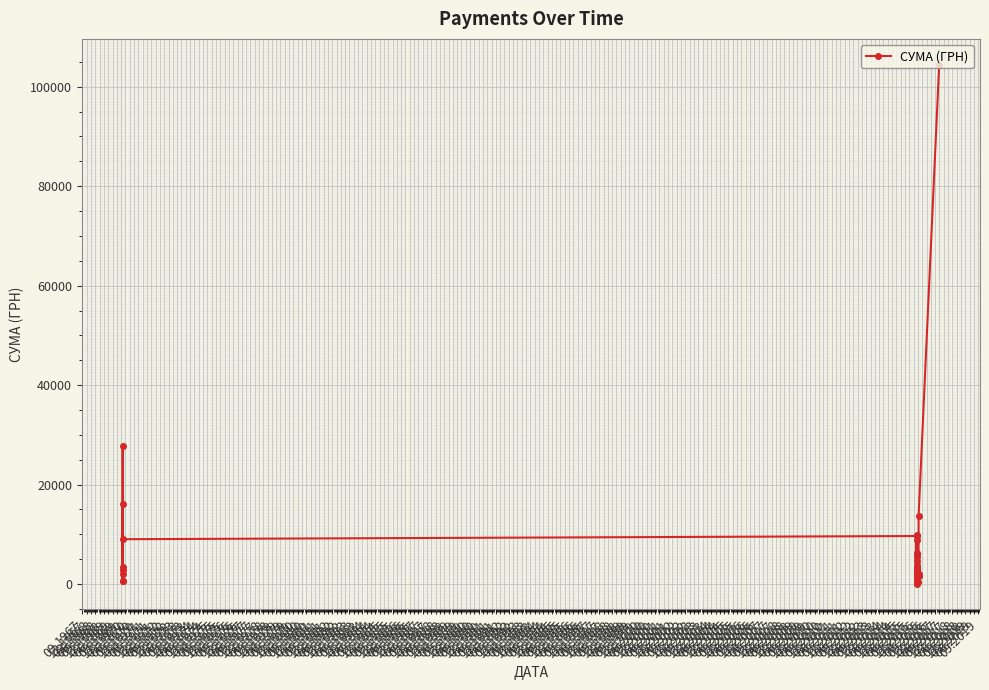

Reading left to right, extract all data points from this chart.

700.0	27840.0	2796.0	3350.4	16160.0	700.0	2000.0	9027.6	9665.3	6070.8	3780.0	9858.3	2123.5	1839.2	1817.8	3133.5	3447.6	3049.2	2771.9	119.7	304.9	8780.2	6312.0	731.7	1647.4	390.7	4581.5	1691.2	2795.0	242.2	2335.6	5538.4	2535.7	885.8	135.7	365.3	1605.4	2117.6	13757.5	104400.0